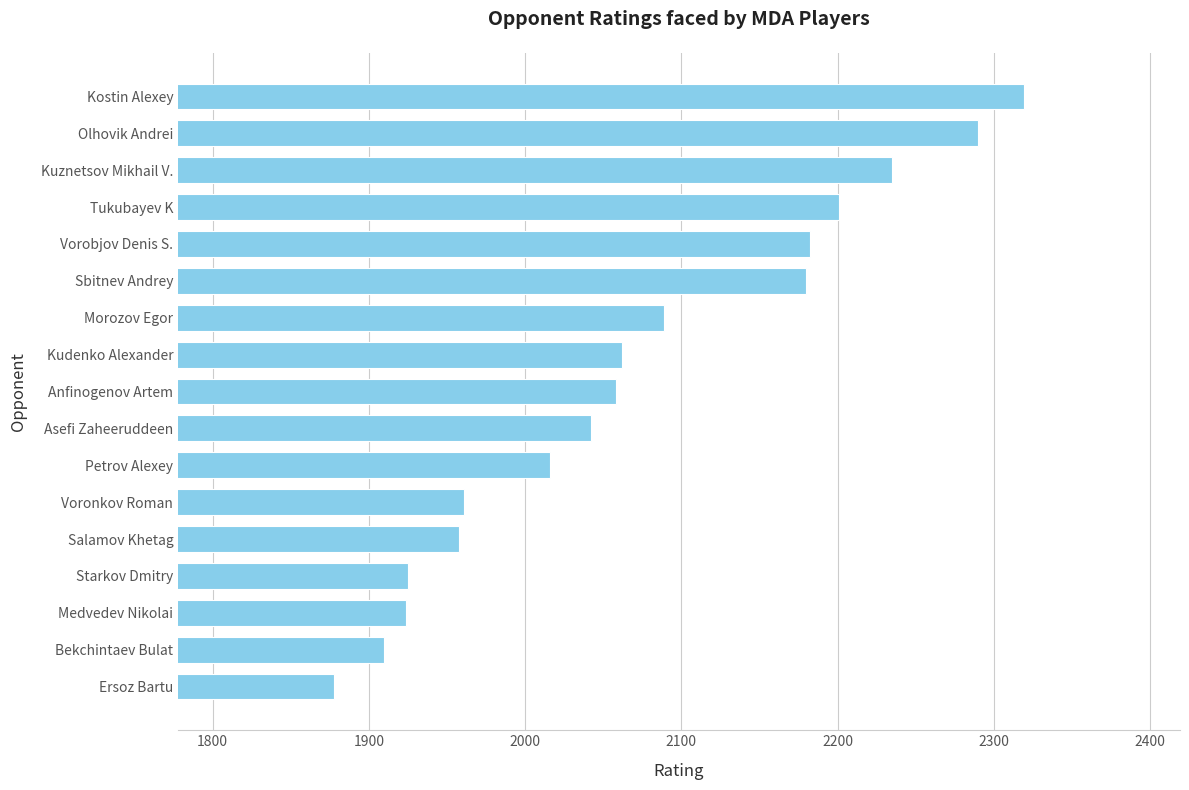

At which category does the chart reach its peak across all series?

Kostin Alexey